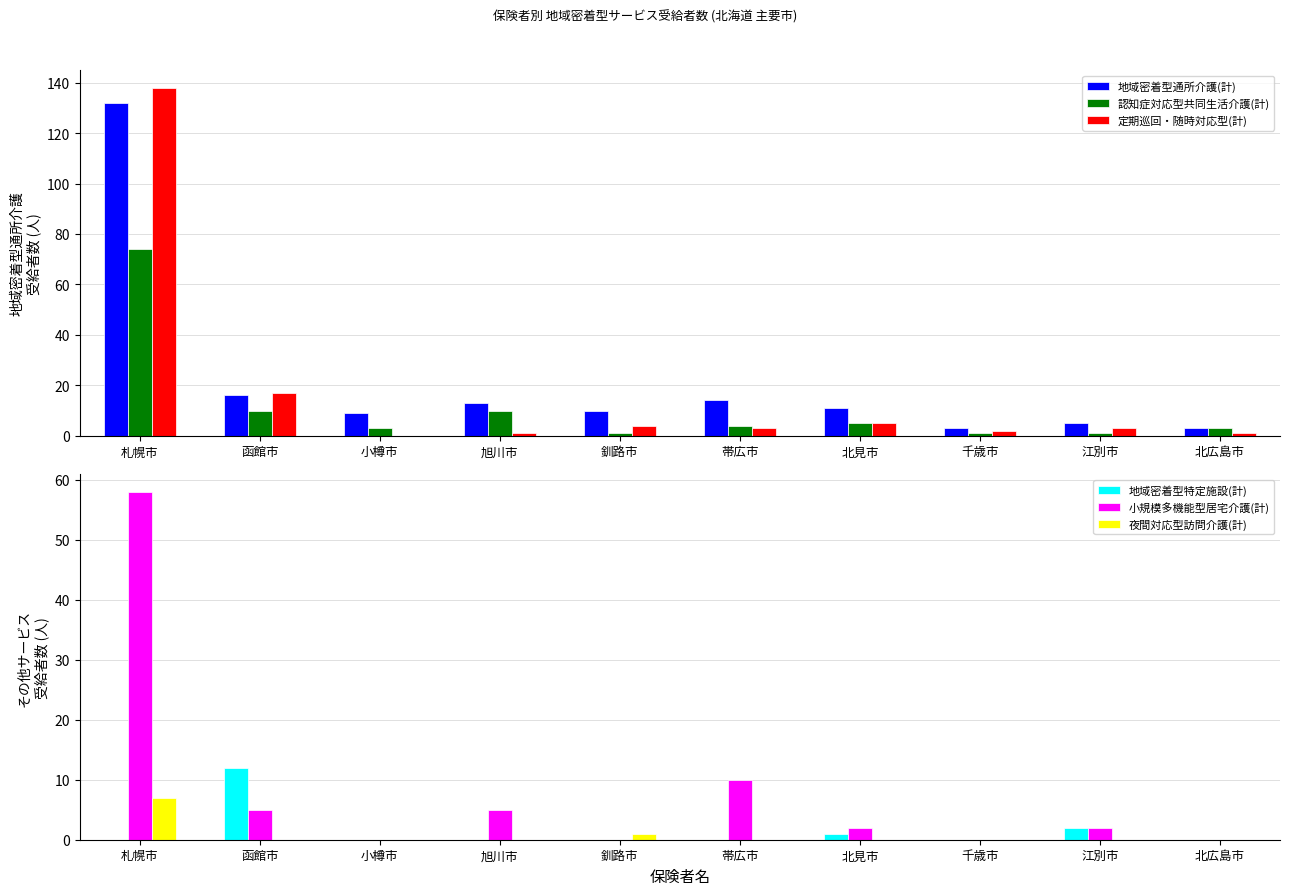

How many categories are shown in the chart?

10